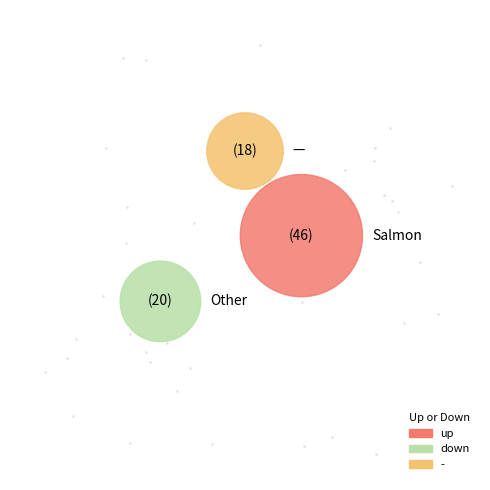

What is the change in value from down to -?

-2